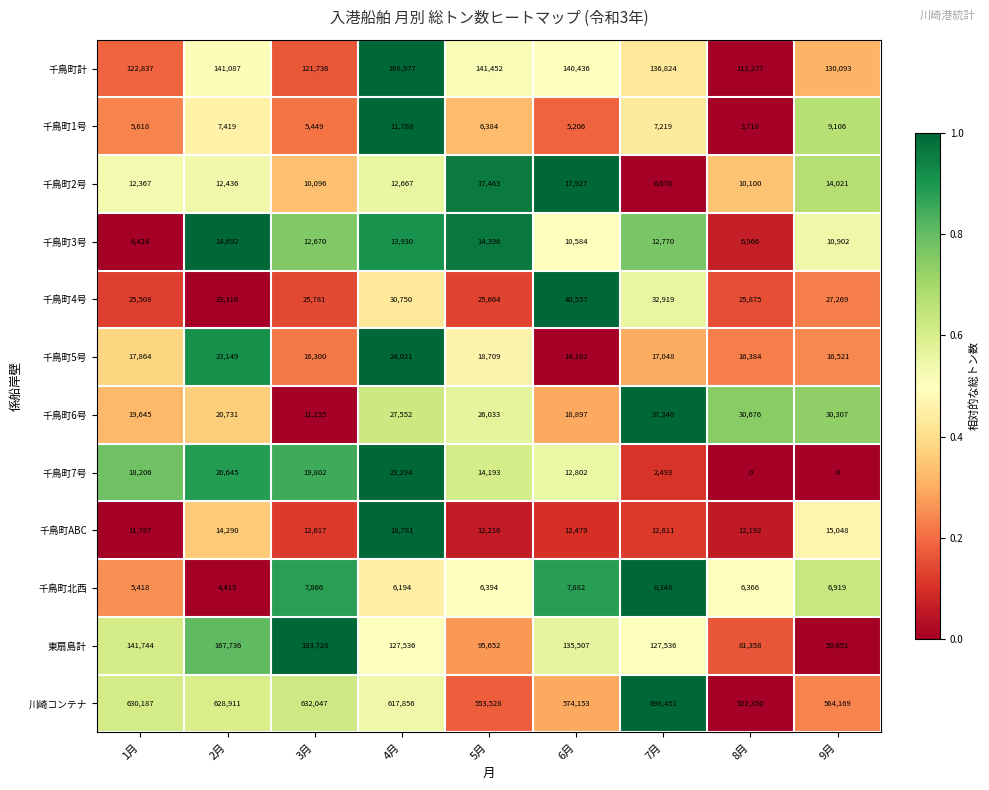

What is the difference between the maximum and minimum values in the 千鳥町ABC series?

6994